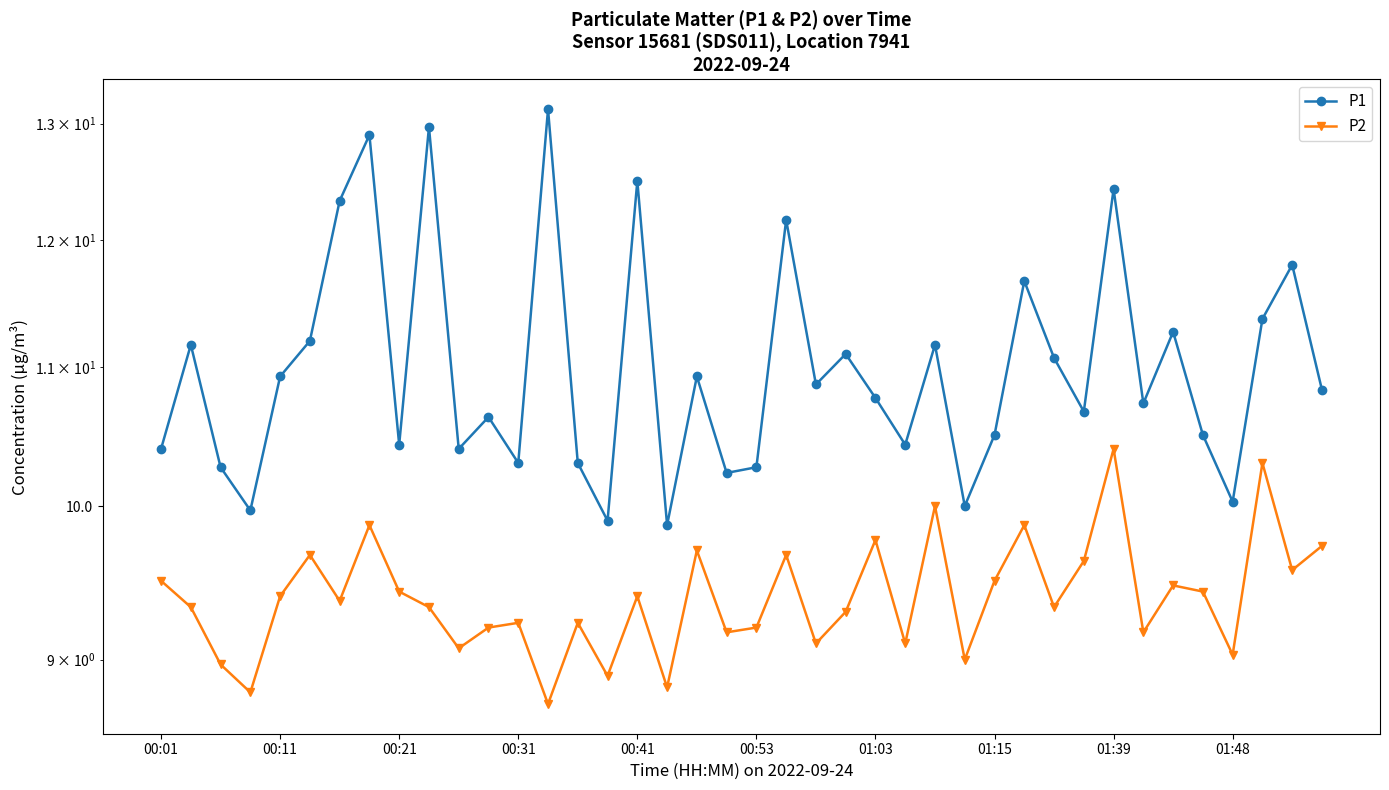

List the series in order of their peak value, highest first.

P1, P2